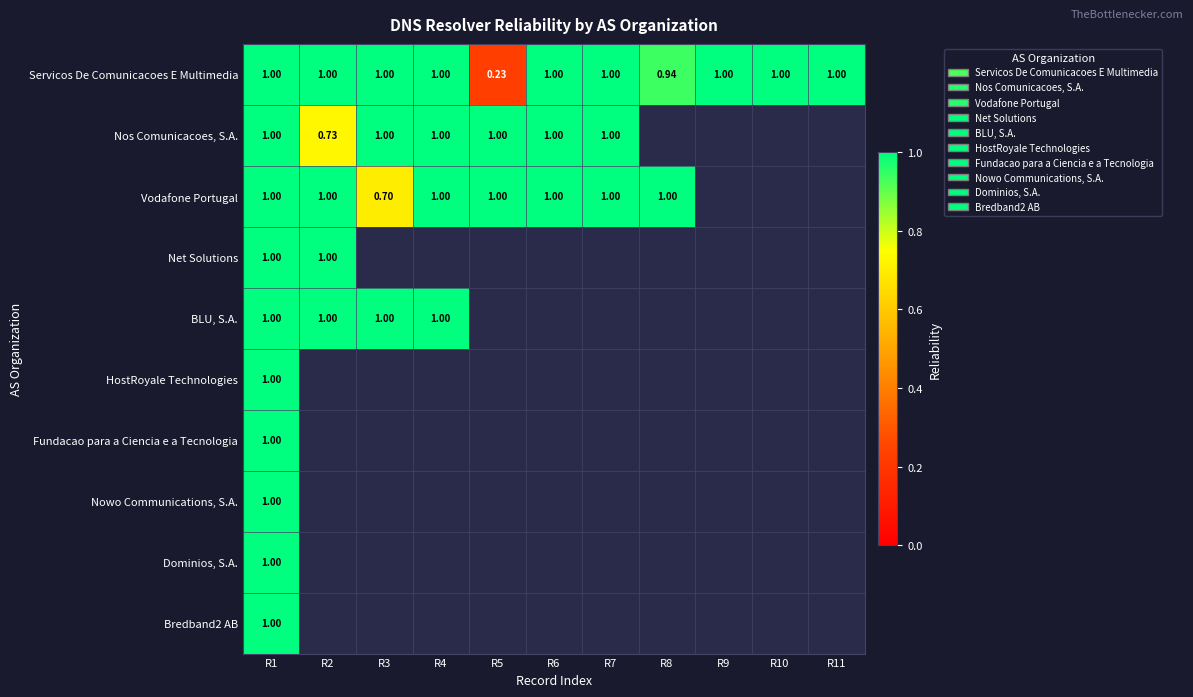

What is the difference between the highest and lowest values at R2?

0.3